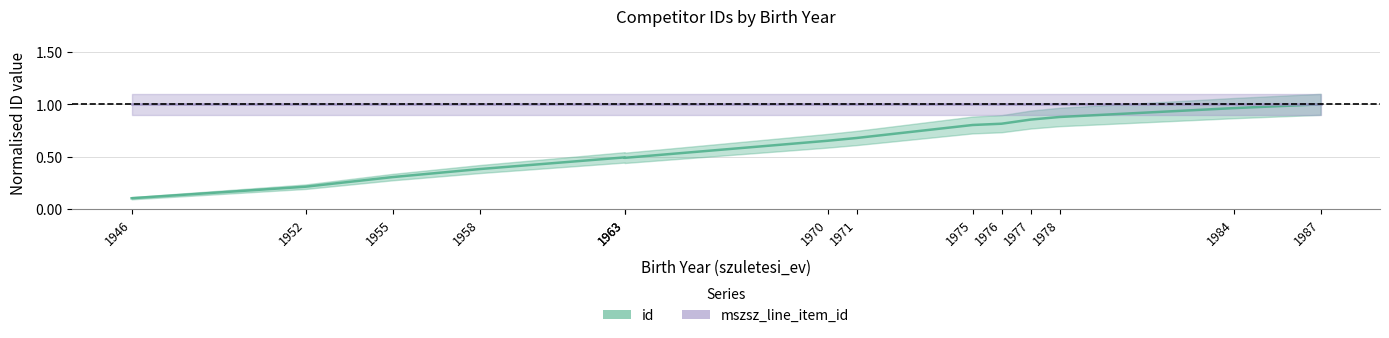

Does the chart display data point markers on the line(s)?

No